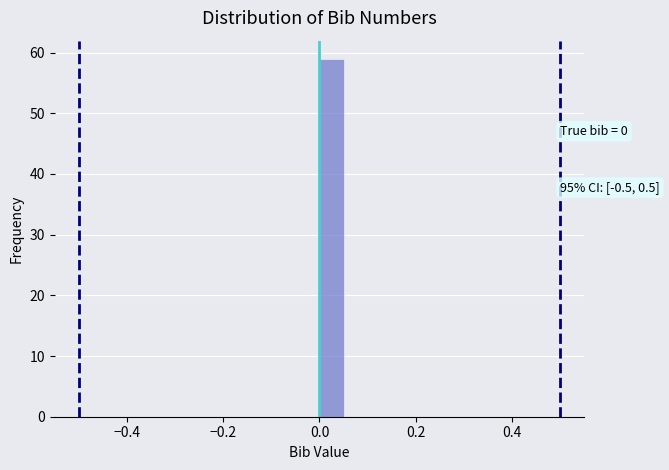

Read against the x-axis, roughly where is the centre of the tallest bar?

0.02